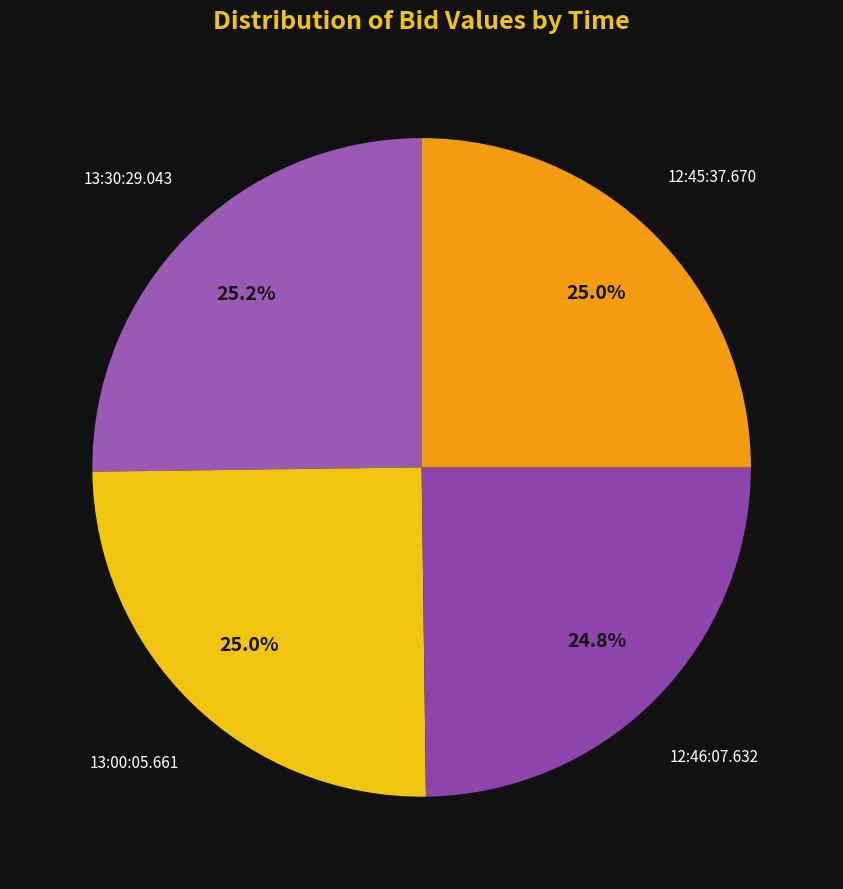

Which slice is the smallest?

12:46:07.632